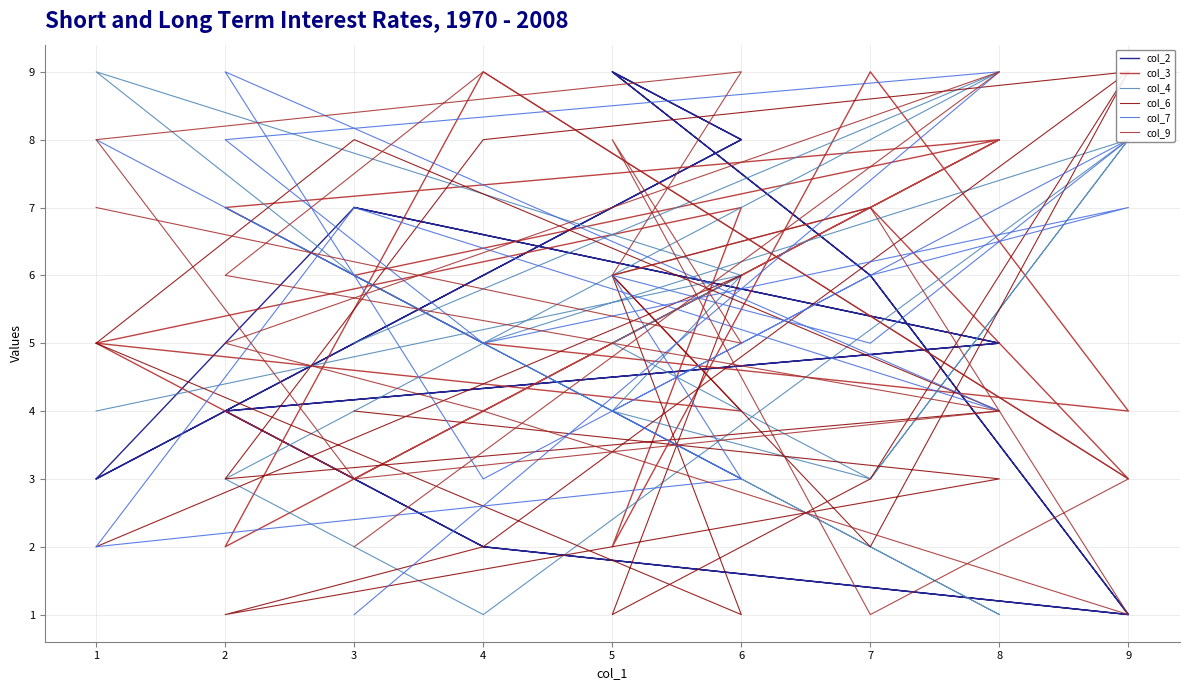

After their last crossing, which series has the higher values: col_3 or col_7?

col_7